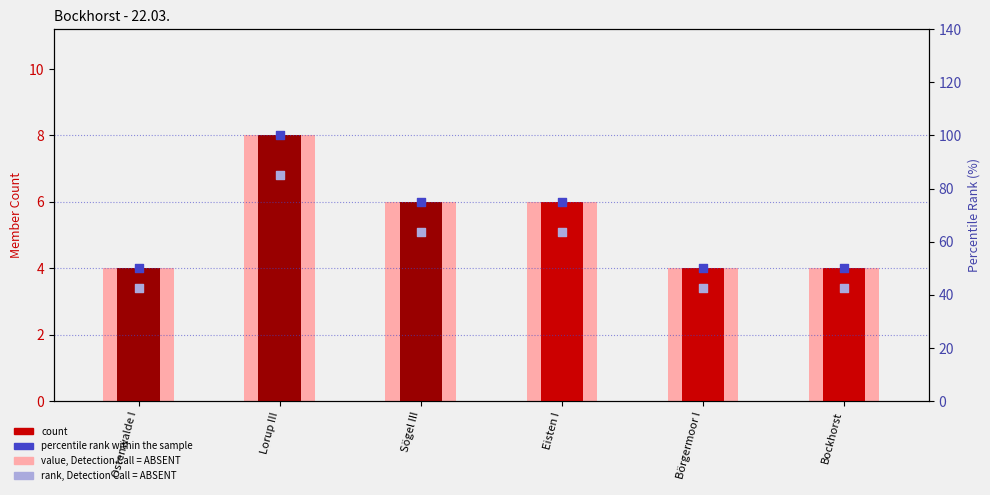

At which category is the sum across all series the highest?

Lorup III